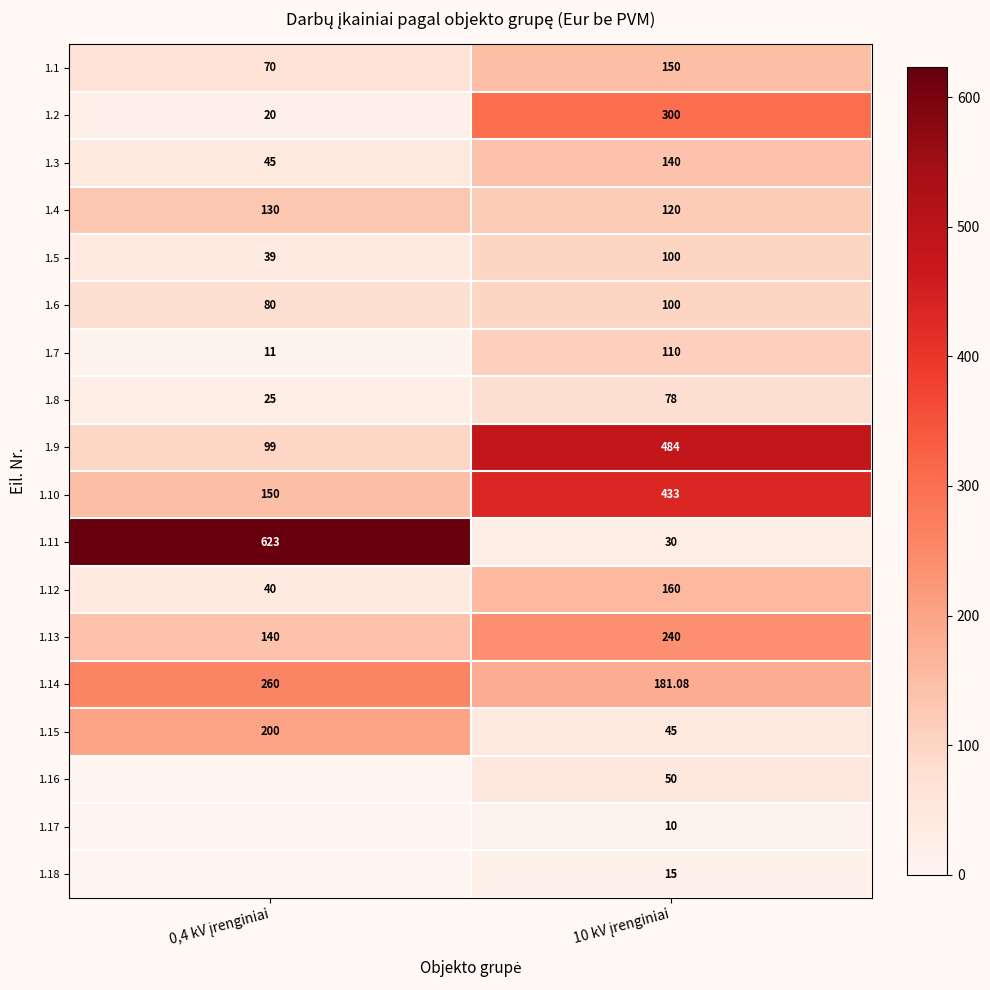

What is the average value of the 1.1 series?

110.0